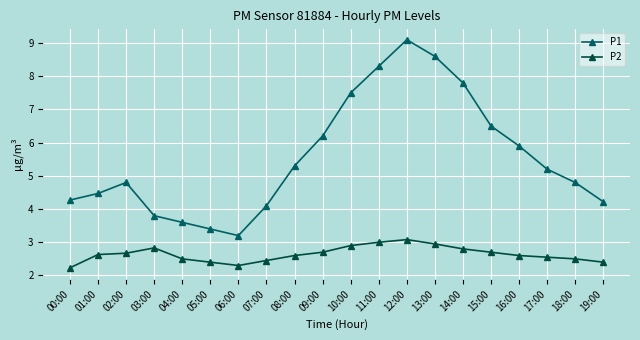

Which series has the widest spread of values?

P1